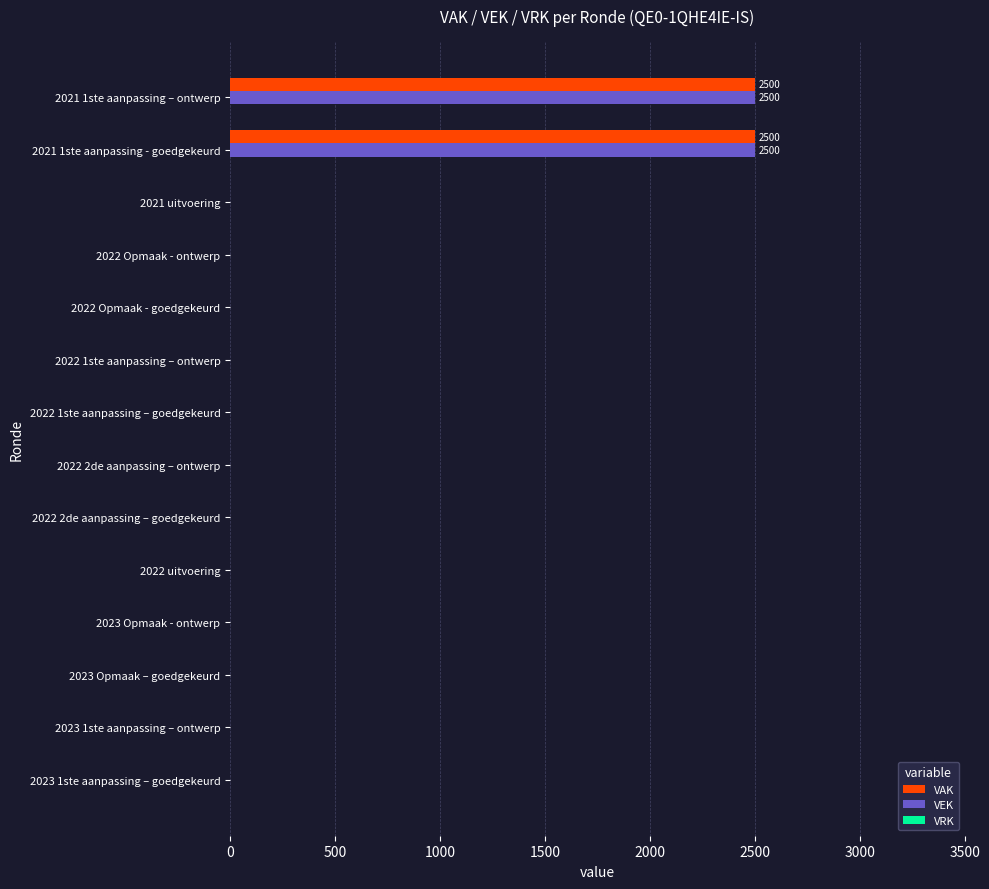

What is the maximum value shown in the chart?

2500